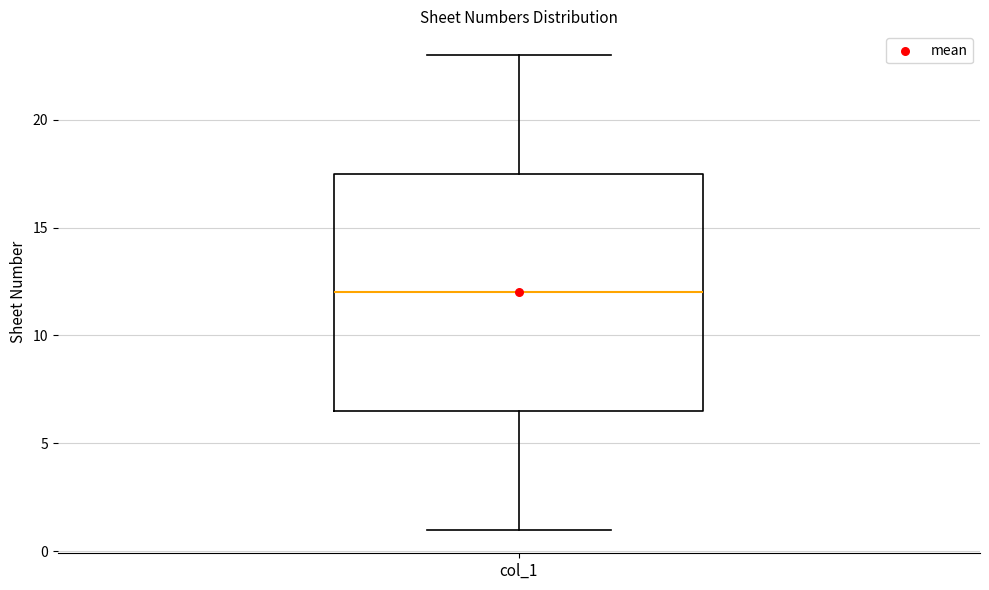

Transcribe this box plot: give where the median line is, the range the box spans, and where the two whiskers end, as read against the y-axis. The values are not printed on the chart, so give them approximately, as read against the axis.

median 12.0, box 6.5 to 17.5, whiskers 1.0 to 23.0